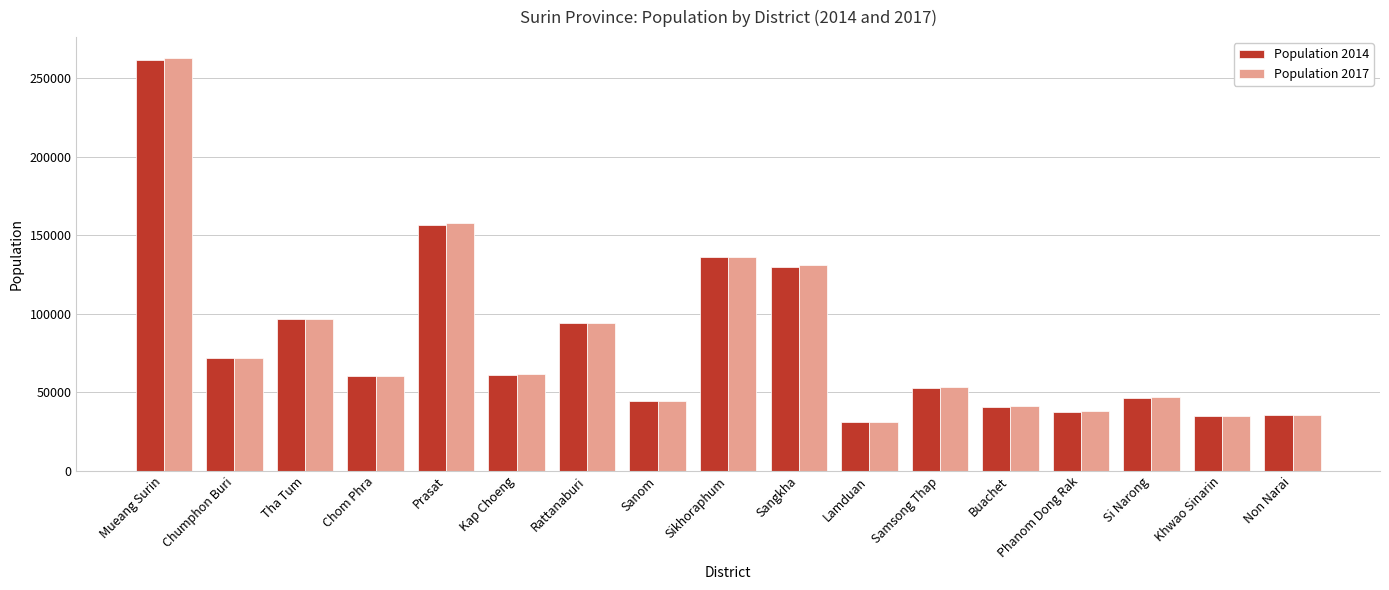

What is the maximum value shown in the chart?

262951